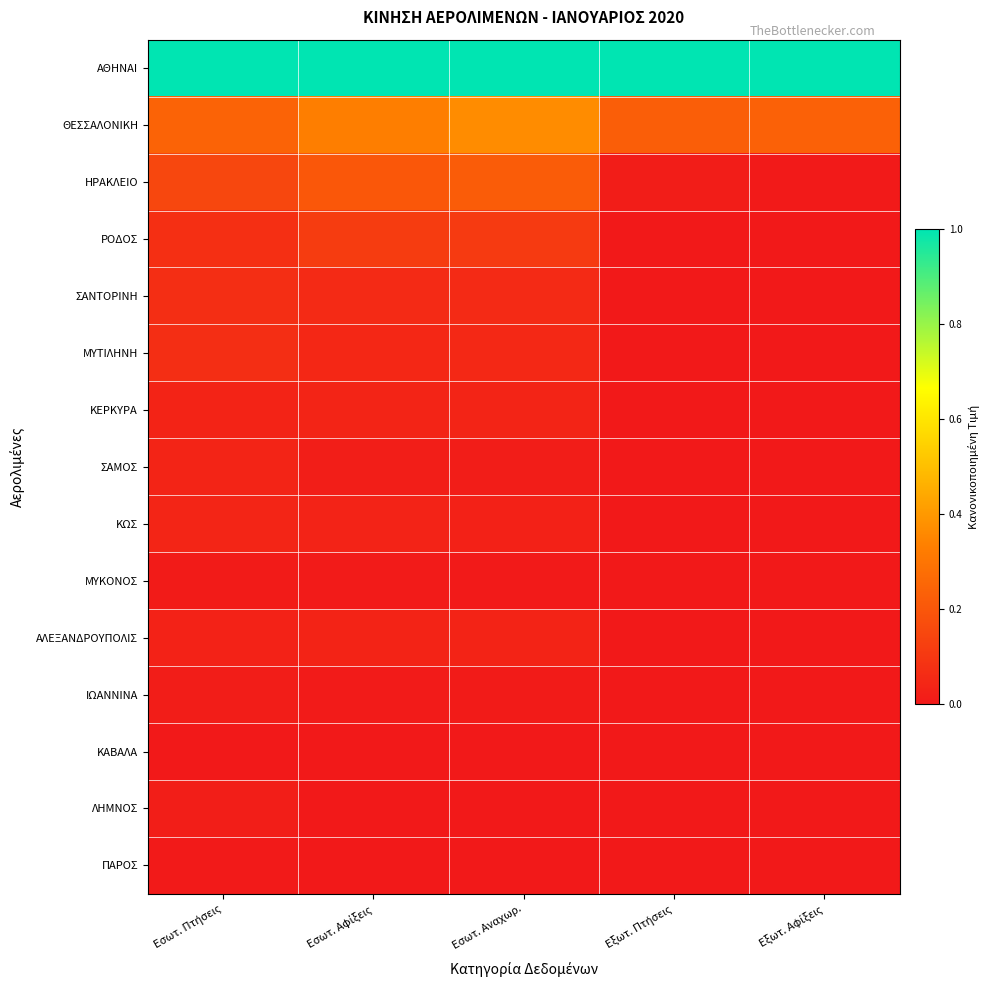

Which has a higher value, Εξωτ. Αφίξεις or Εξωτ. Πτήσεις?

Εξωτ. Αφίξεις